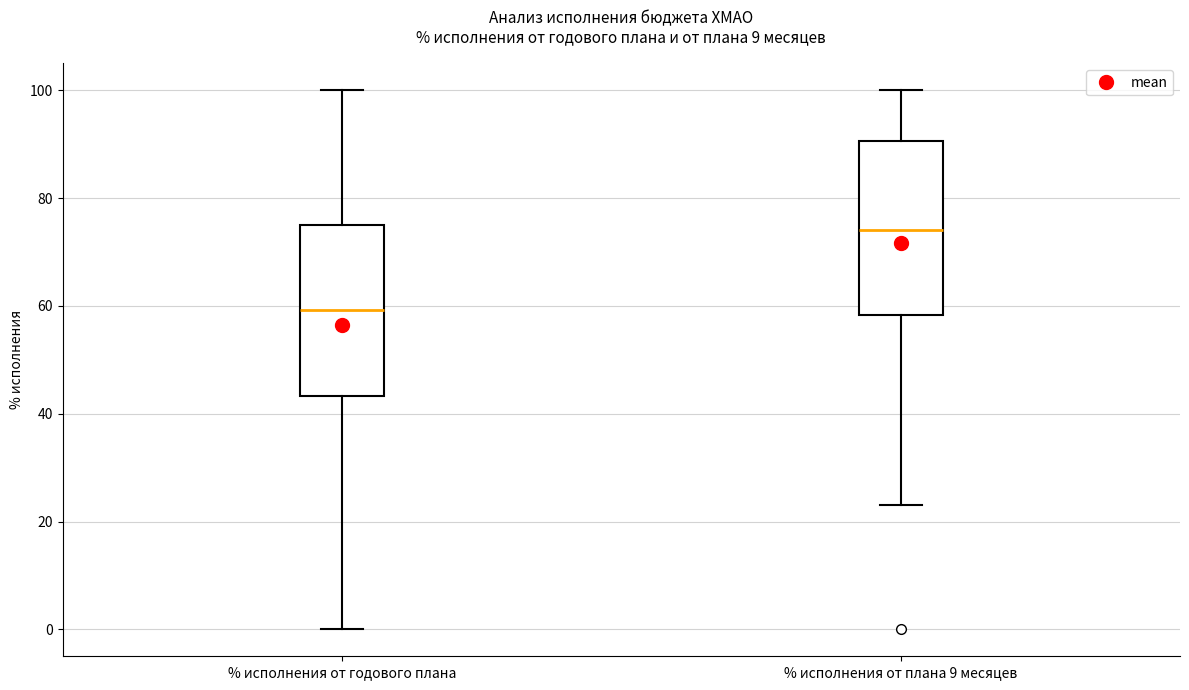

Reading left to right, transcribe this box plot: for each box, give where its median line is, the range the box spans, and where its two whiskers end, as read against the y-axis. The values are not printed on the chart, so give them approximately, as read against the axis.

% исполнения от годового плана: median 60, box 44 to 76, whiskers 0 to 100
% исполнения от плана 9 месяцев: median 74, box 58 to 90, whiskers 22 to 100